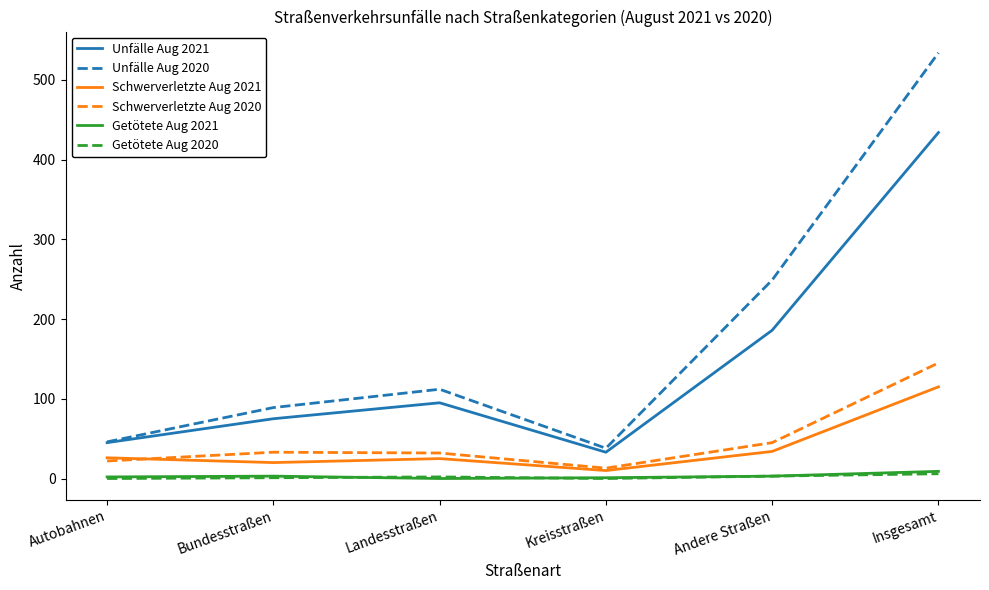

Which series has the largest total across all categories?

Unfälle Aug 2020